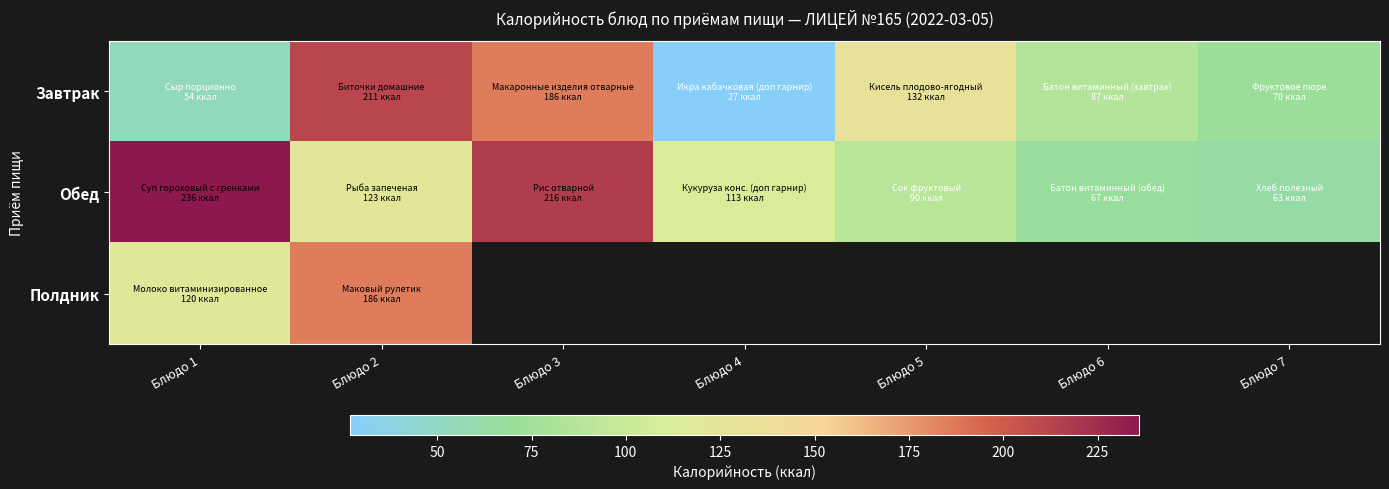

What is the difference between the second highest and minimum values in the Завтрак series?

159.0